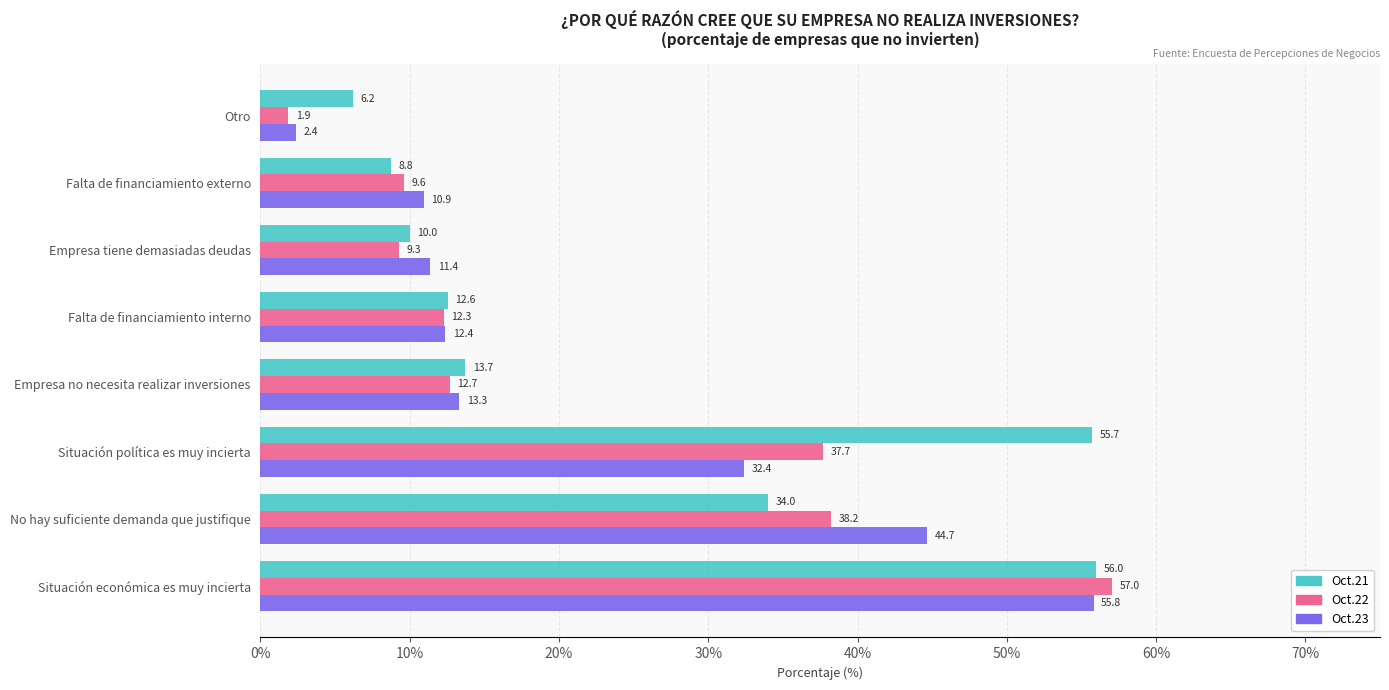

True or false: Oct.23 has a value of 2.4 at Otro.

True